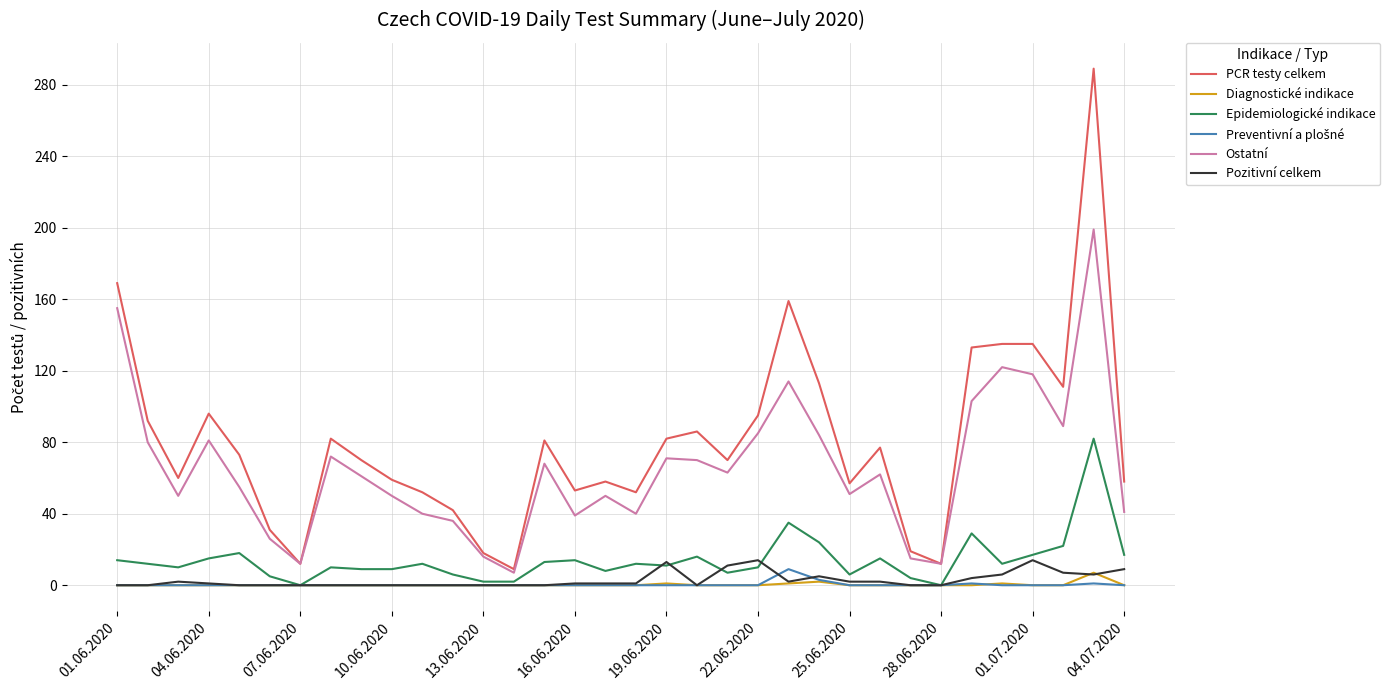

Which series has the largest total across all categories?

PCR testy celkem